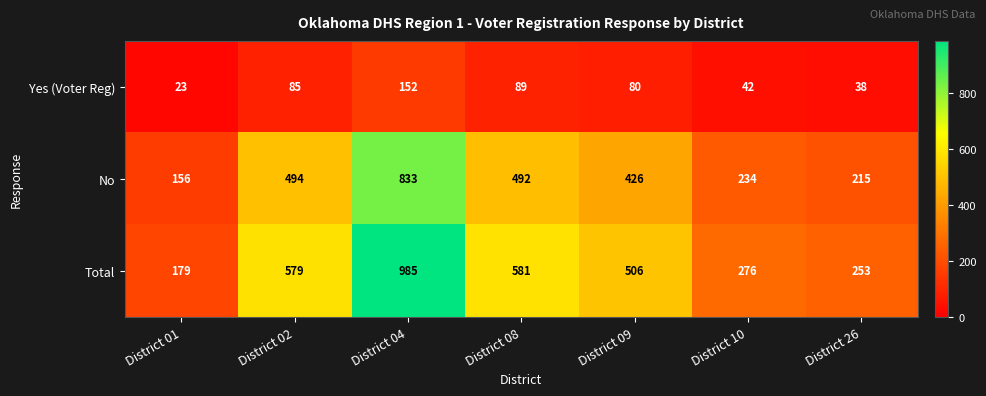

How many distinct data groups are displayed?

3